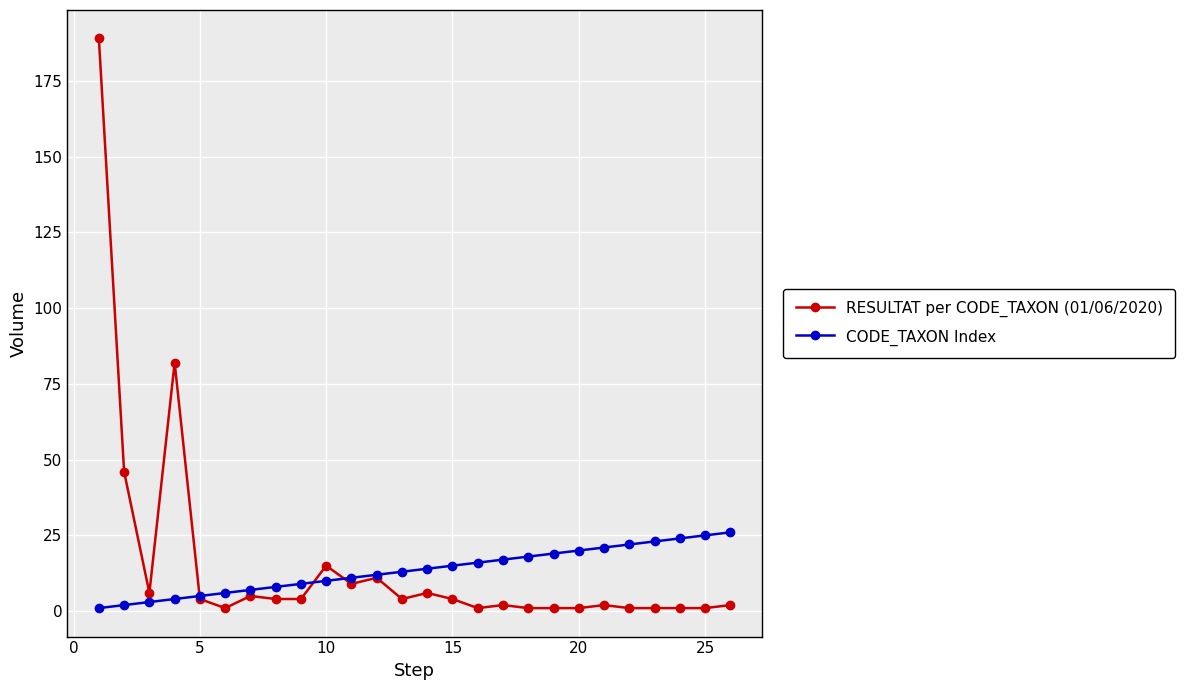

Rank the series by their maximum value, from lowest to highest.

CODE_TAXON Index, RESULTAT per CODE_TAXON (01/06/2020)